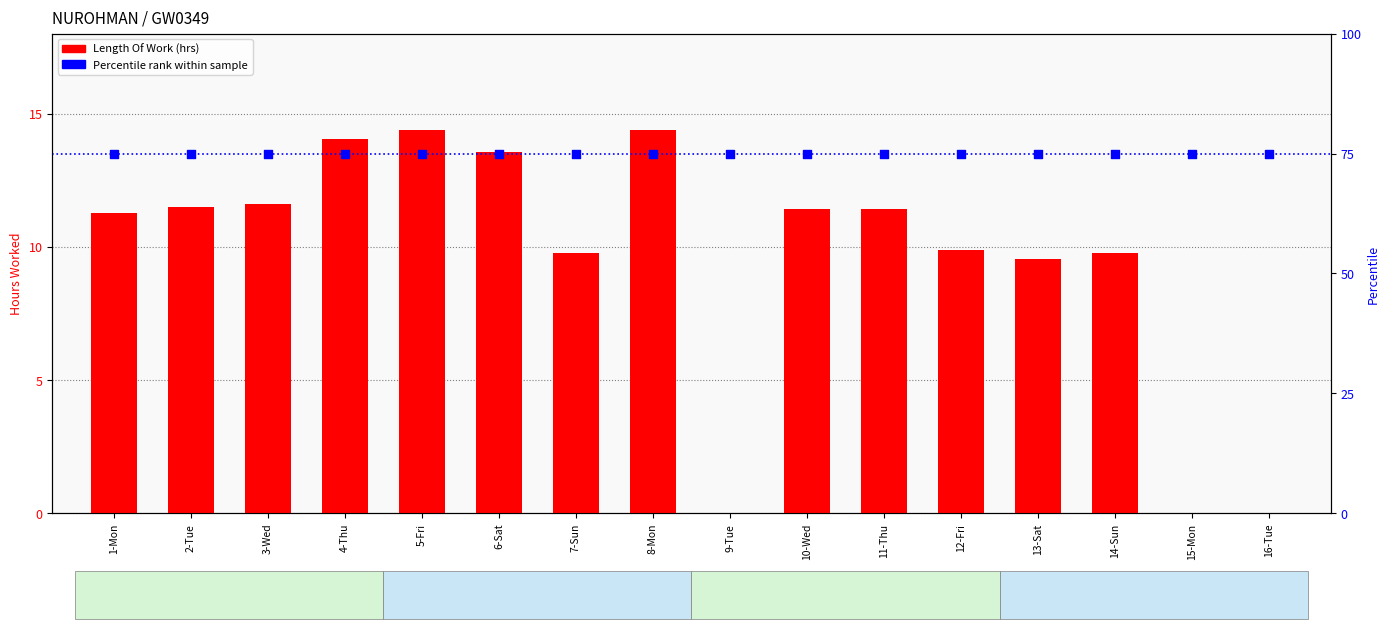

Which series reaches the minimum Y coordinate?

Length Of Work